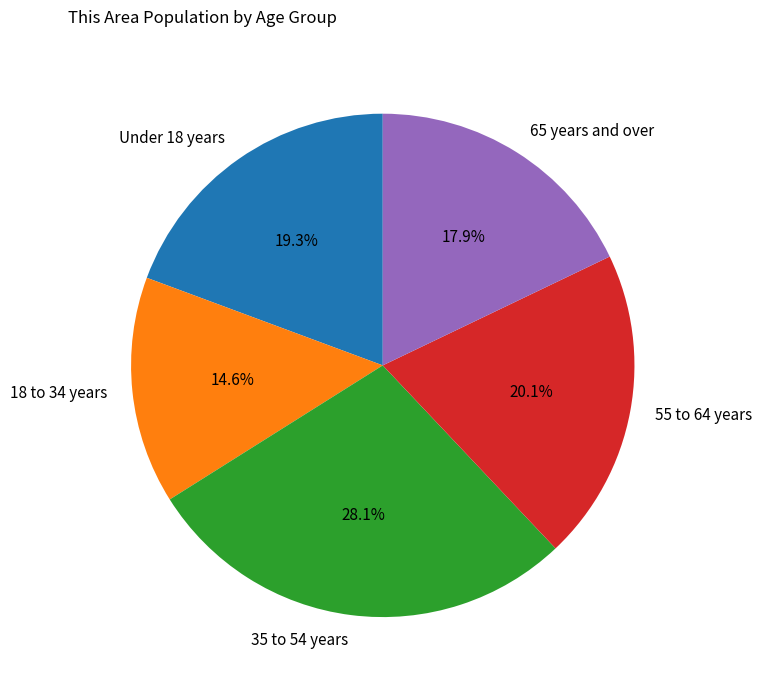

How many slices are in this pie chart?

5